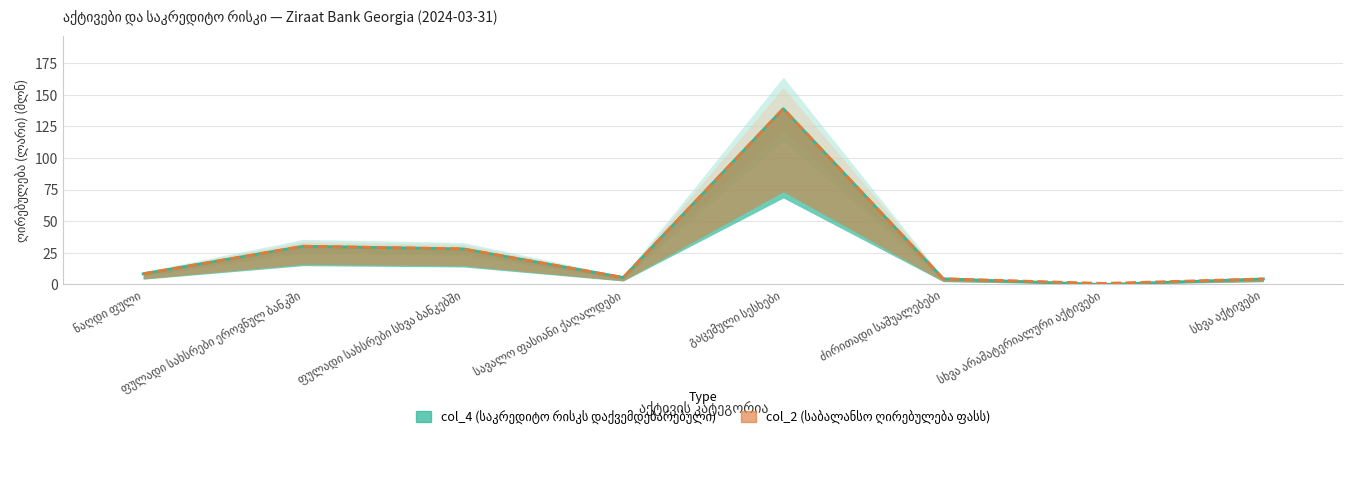

True or false: col_2 (საბალანსო ღირებულება ფასს) and col_4 (საკრედიტო რისკს დაქვემდებარებული) intersect in this chart.

False